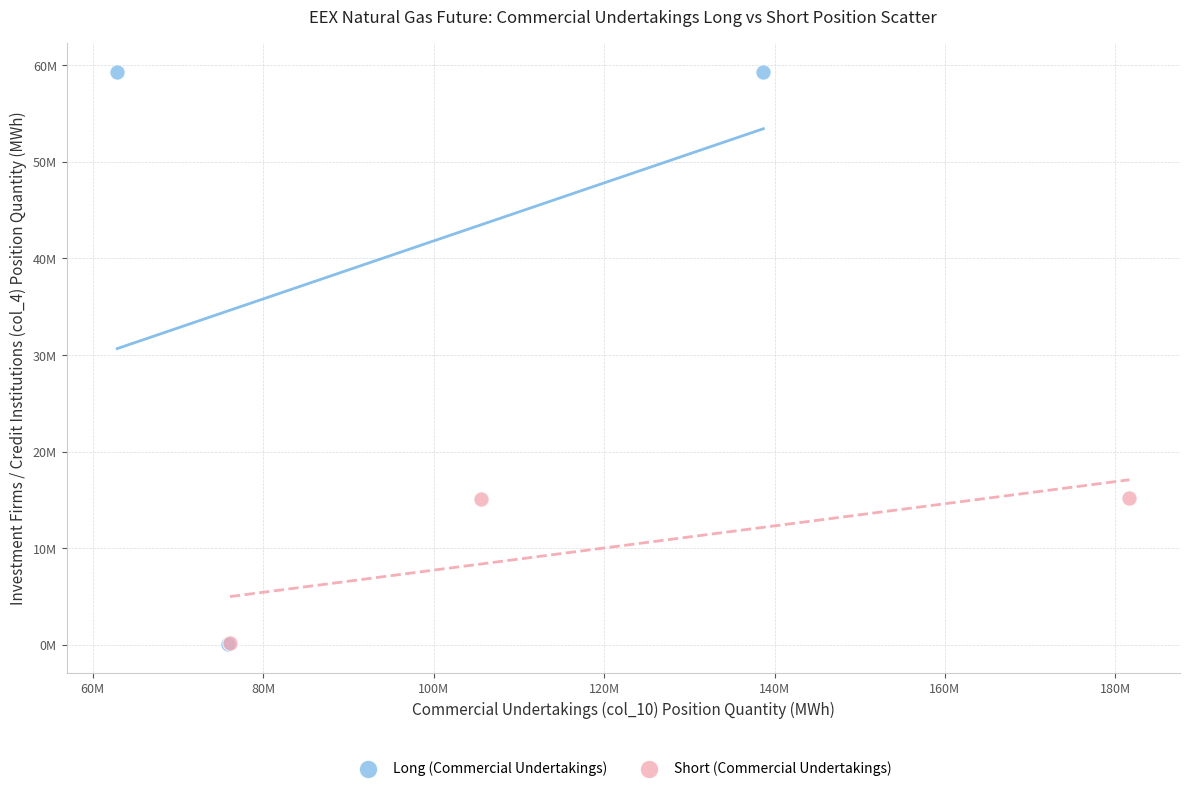

What are all the series names shown in the legend?

Long (Commercial Undertakings), Short (Commercial Undertakings)